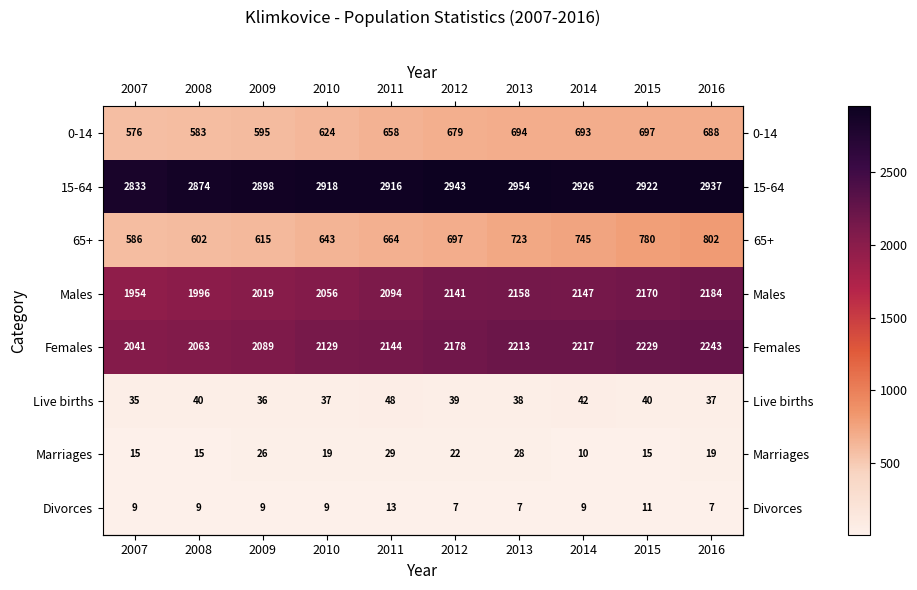

How many data points does each series have?

10